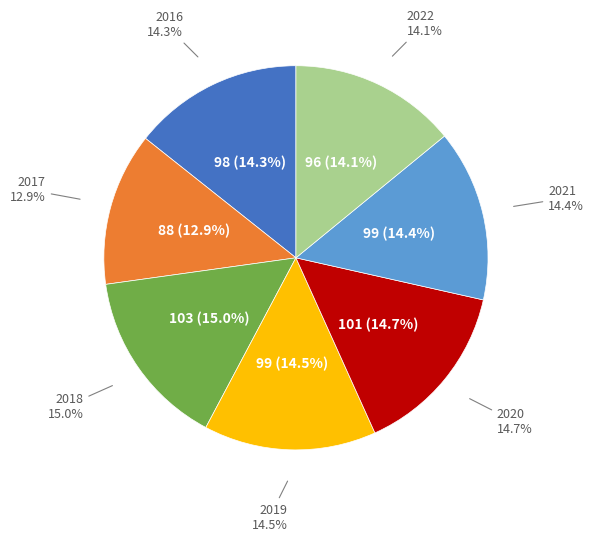

Is the sum of 2017 and 2021 greater than half?

No